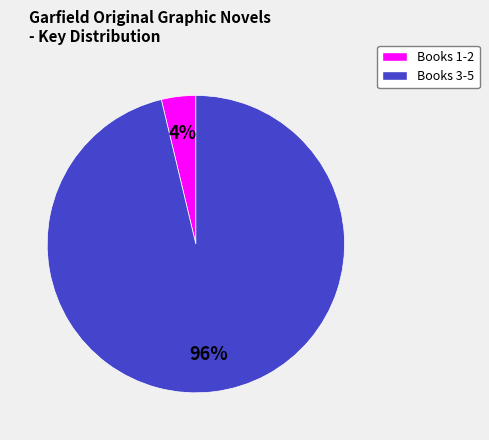

To the nearest percent, what is the average slice percentage?

50%